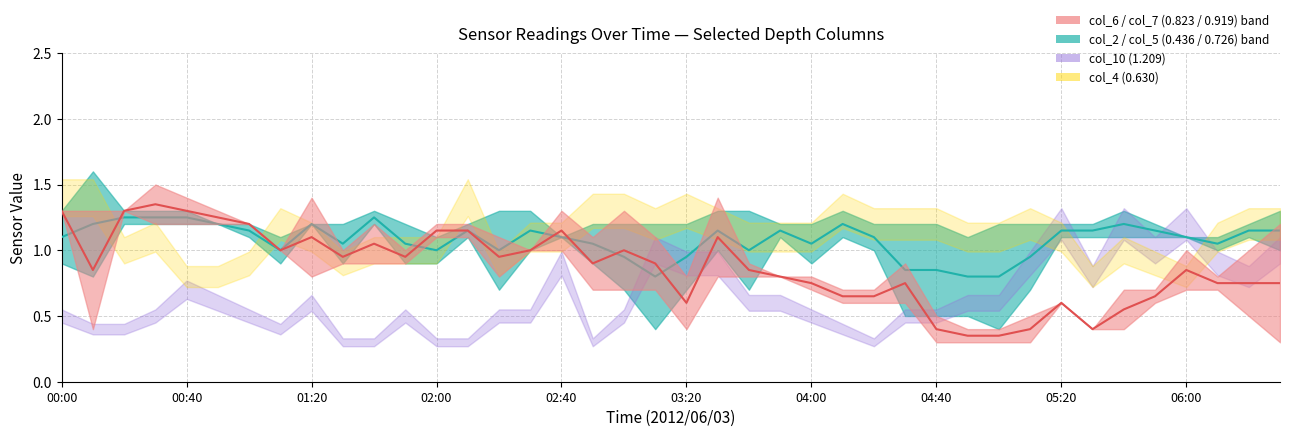

True or false: col_6/col_7 median has a value of 0.8 at 38.

True